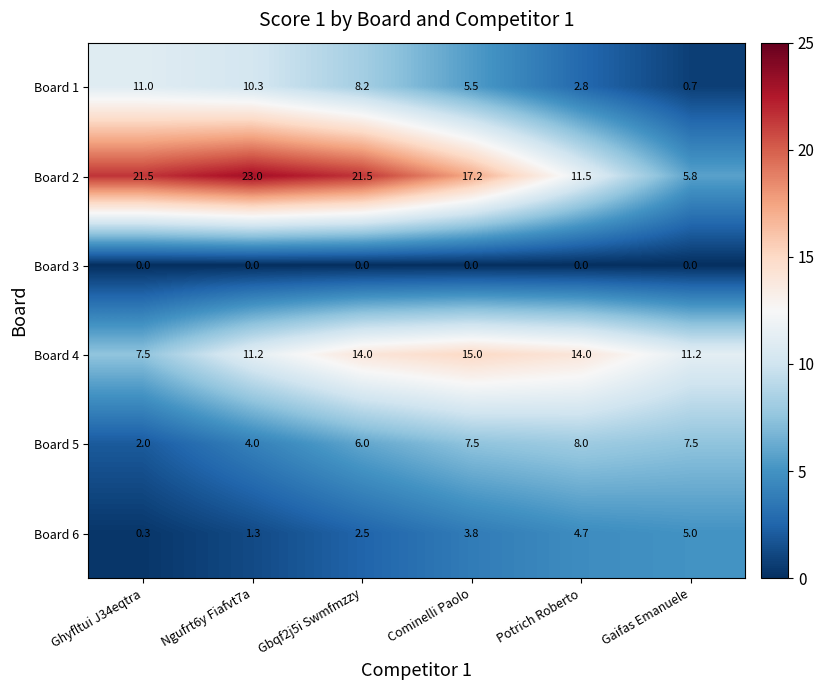

The value of Board 5 at Ghyfltui J34eqtra is 1.3. True or false?

False